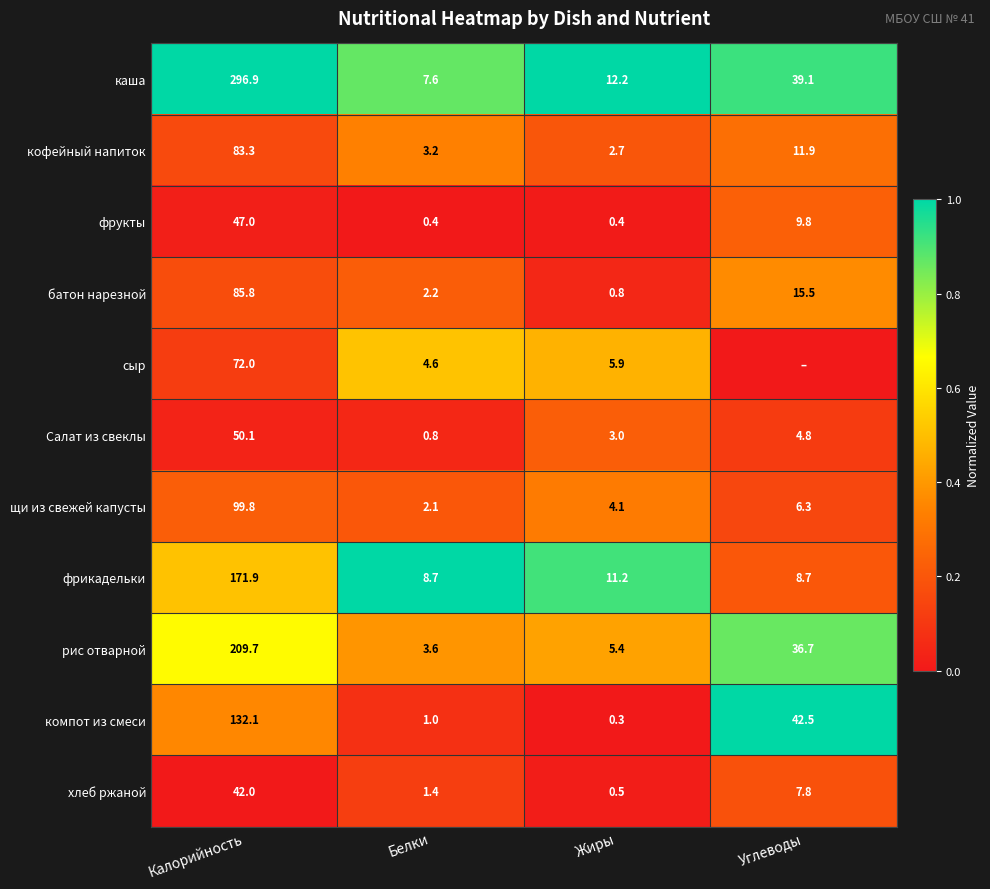

Count the number of data series in this chart.

11